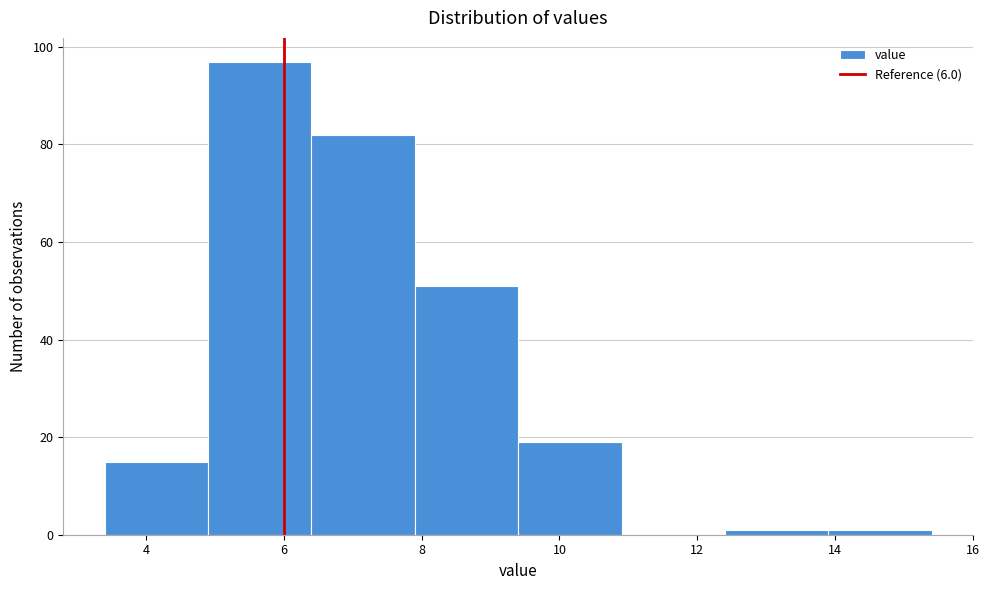

Reading left to right, transcribe this chart: for each bar, give the range it covers on the x-axis and its height. Neither the bar edges nor the heights are printed on the chart, so give them approximately, as read against the axes.

3.4 to 4.9: 16
4.9 to 6.4: 98
6.4 to 7.9: 82
7.9 to 9.4: 52
9.4 to 10.9: 20
10.9 to 12.4: 0
12.4 to 13.9: under 2
13.9 to 15.4: under 2